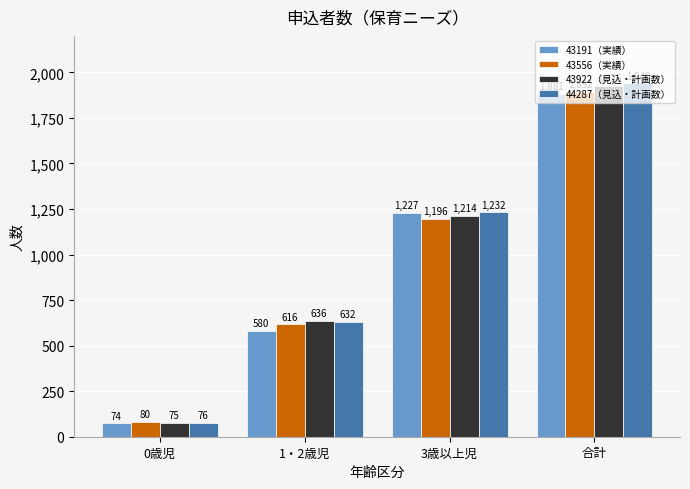

What is the total value across all series at 3歳以上児?

4869